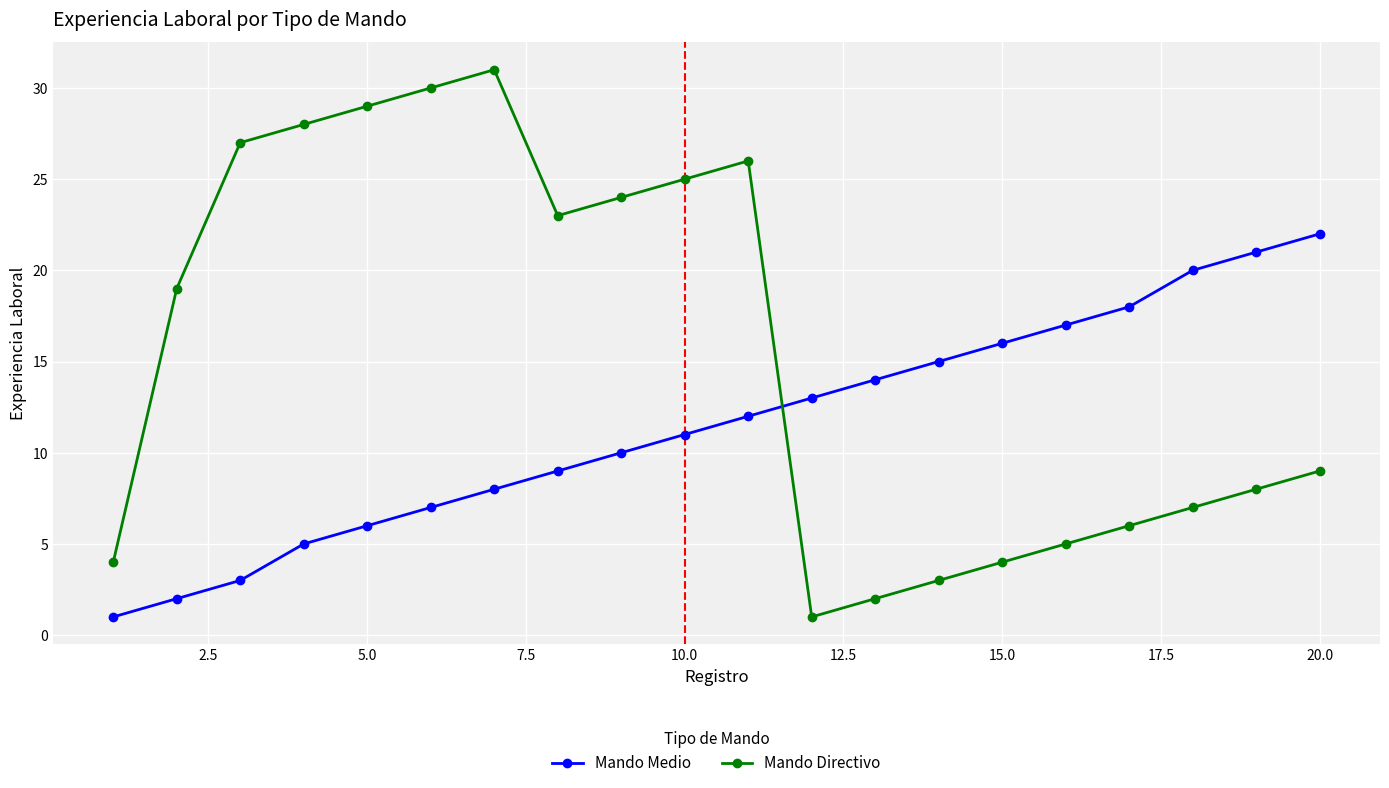

In Mando Directivo, how many points are higher than both neighbors (excluding endpoints)?

2